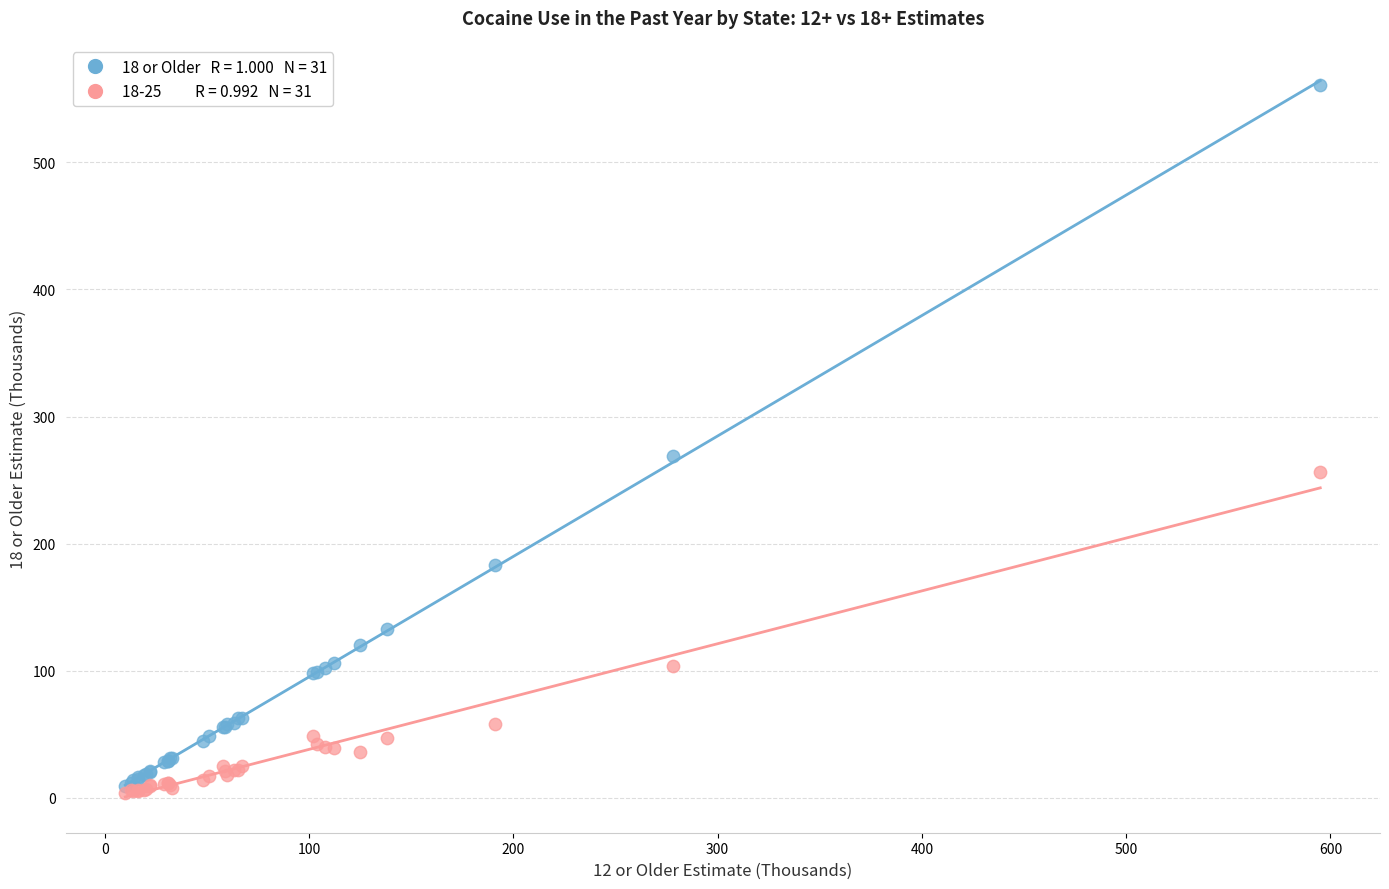

Across all series, what Y value is closest to 282?

269